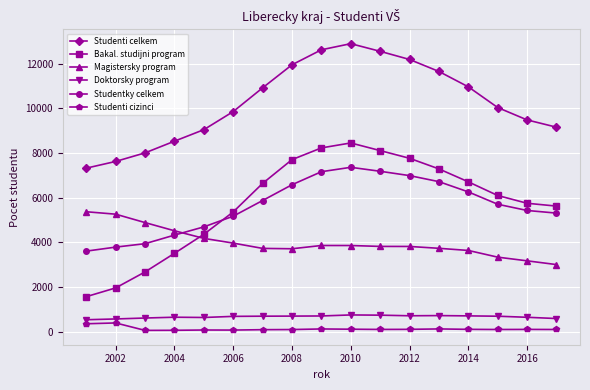

What is the highest value of the Doktorsky program series?

742